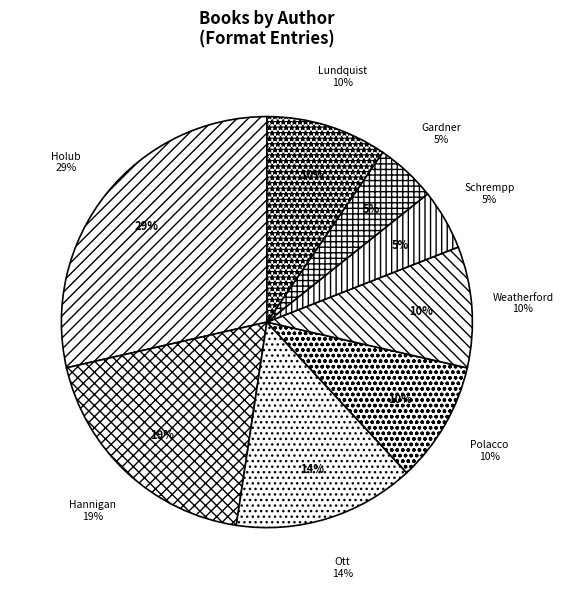

How many segments does this pie chart have?

8